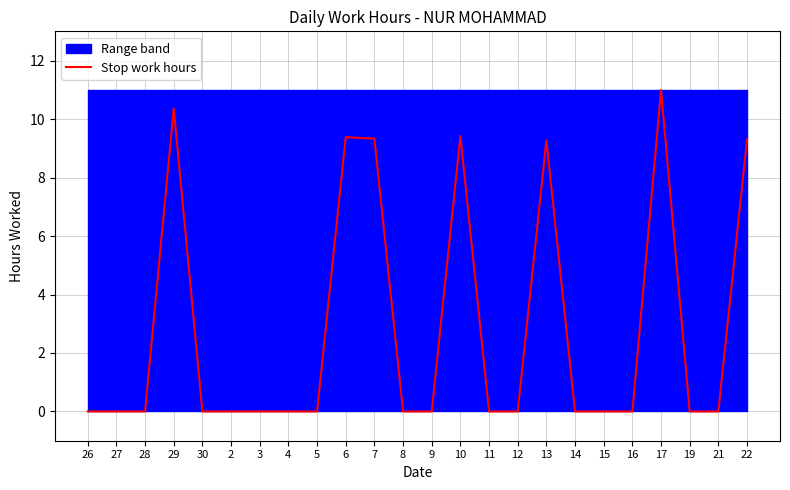

At which category does the chart reach its minimum across all series?

26